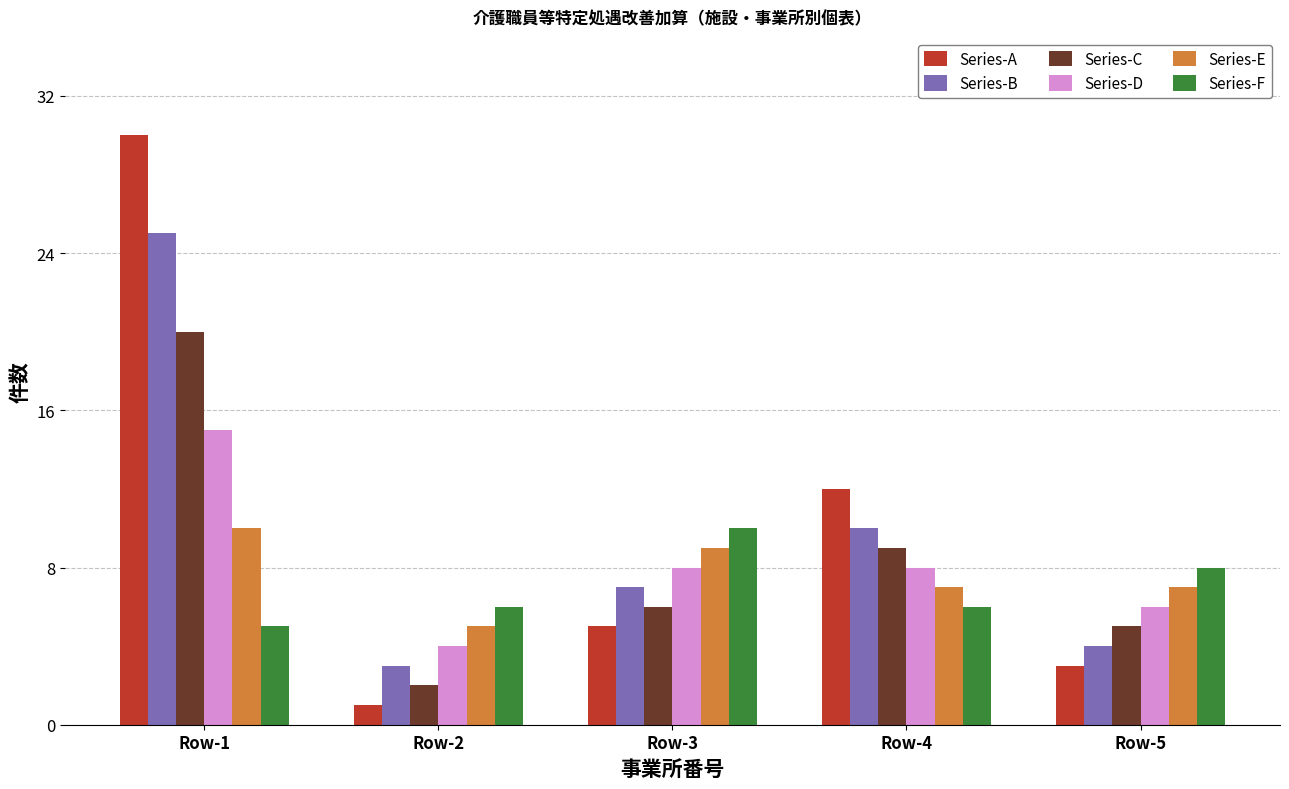

How many distinct data groups are displayed?

6